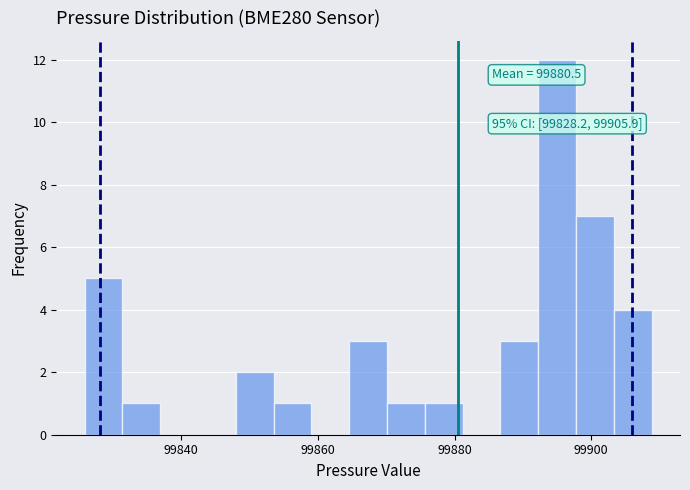

Around what value on the x-axis is the tallest bar? Give the approximate position of its centre, as read against the axis.

99896